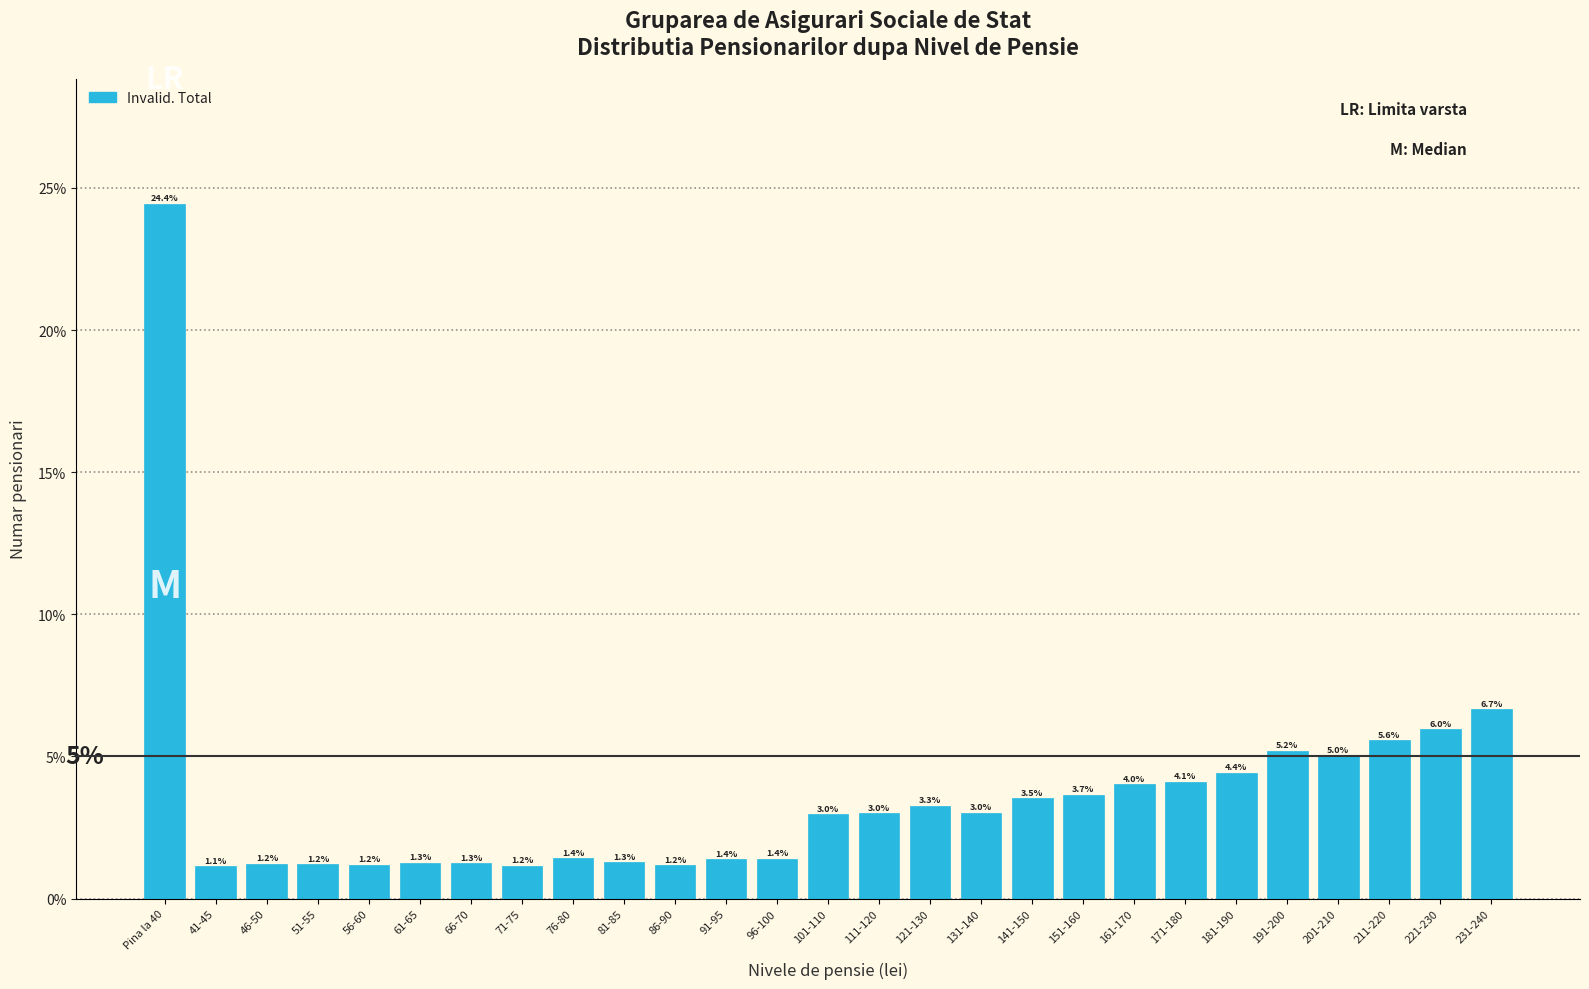

Reading left to right, extract all data points from this chart.

Pina la 40=24.4	41-45=1.1	46-50=1.2	51-55=1.2	56-60=1.2	61-65=1.3	66-70=1.3	71-75=1.2	76-80=1.4	81-85=1.3	86-90=1.2	91-95=1.4	96-100=1.4	101-110=3.0	111-120=3.0	121-130=3.3	131-140=3.0	141-150=3.5	151-160=3.7	161-170=4.0	171-180=4.1	181-190=4.4	191-200=5.2	201-210=5.0	211-220=5.6	221-230=6.0	231-240=6.7